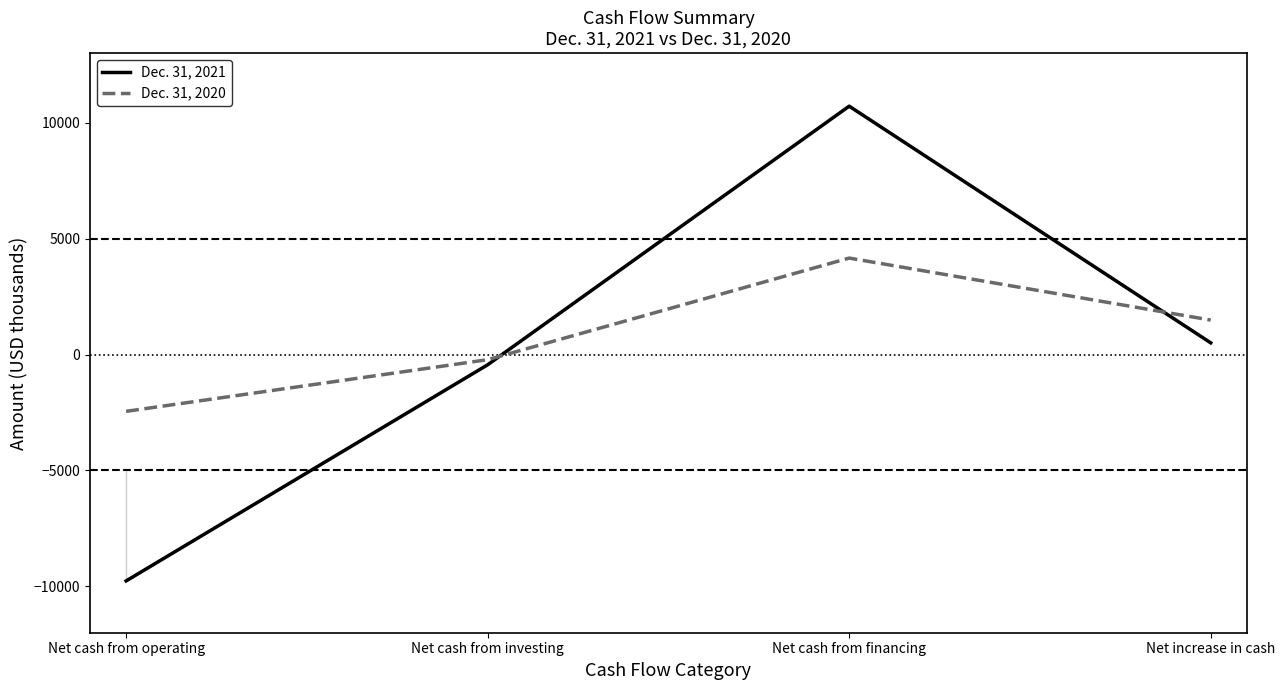

What is the difference between the second highest and minimum values in the Dec. 31, 2021 series?

10269